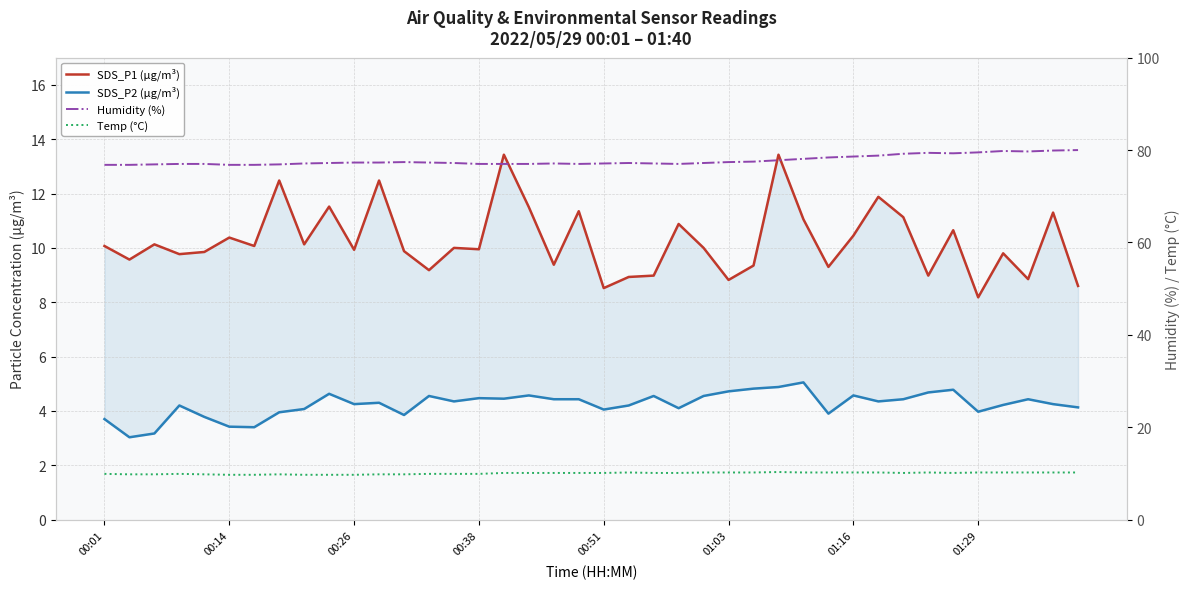

At which label does SDS_P1 (µg/m³) first exceed 10?

00:01